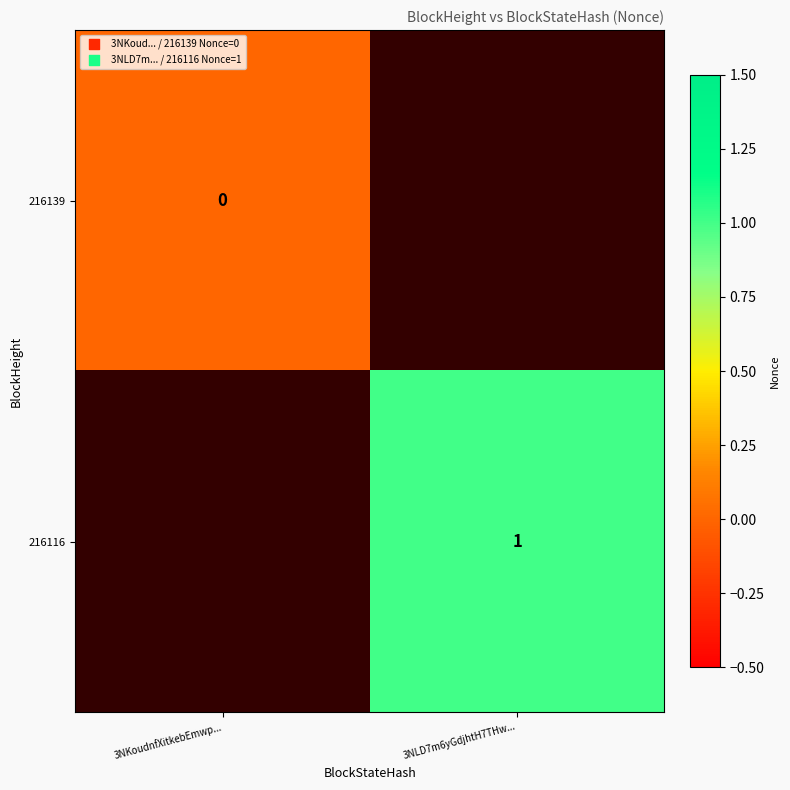

Rank the series by their maximum value, from lowest to highest.

216139, 216116